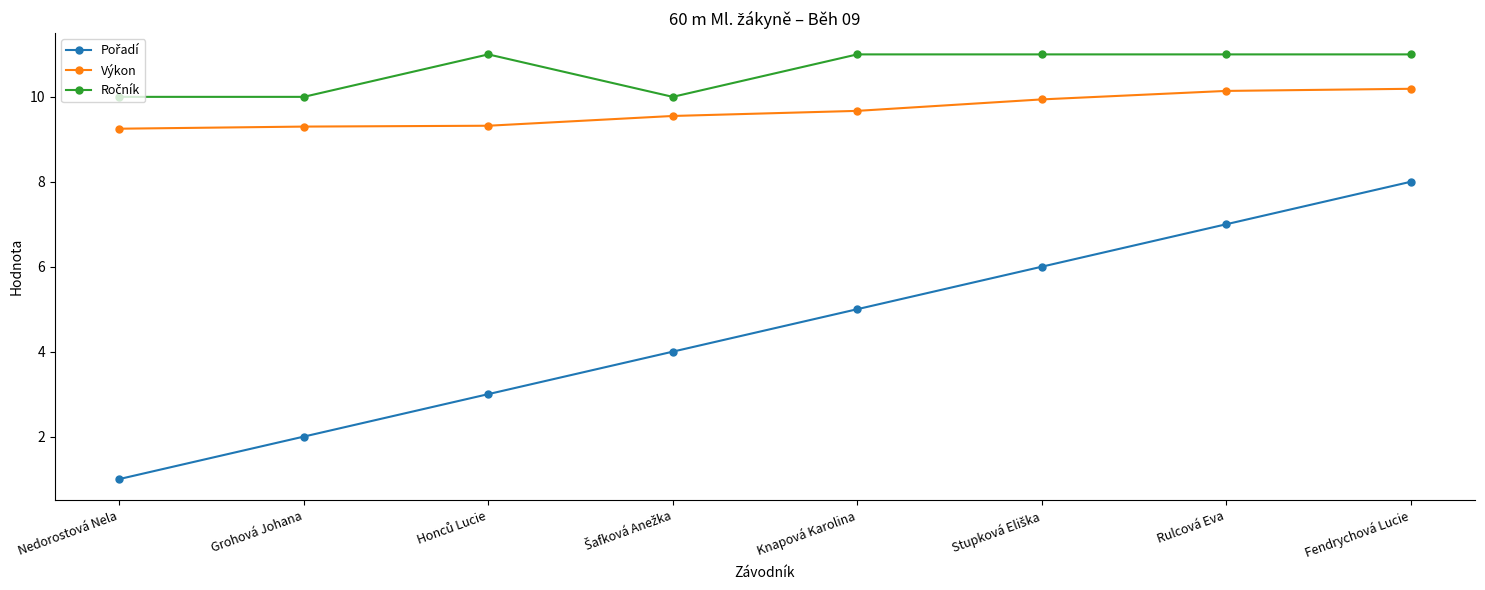

What is the average value of the Výkon series?

9.7